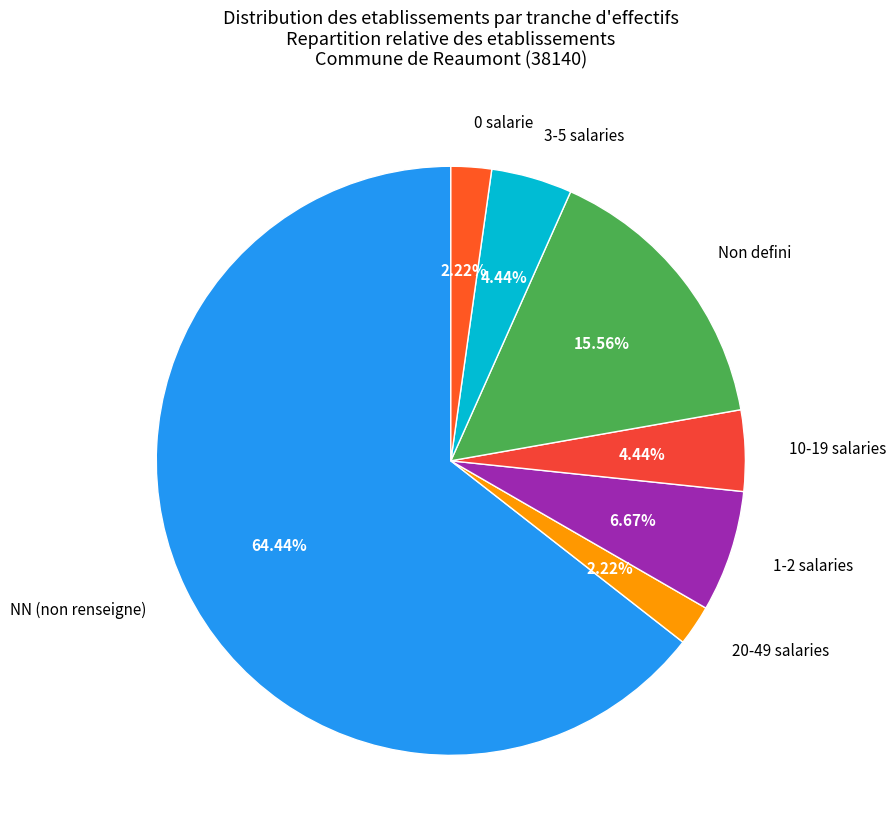

What is the majority slice?

NN (non renseigne)